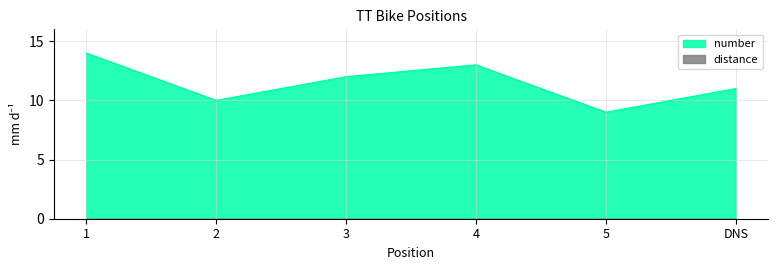

List the labels in order of value, smallest first.

5, 2, DNS, 3, 4, 1